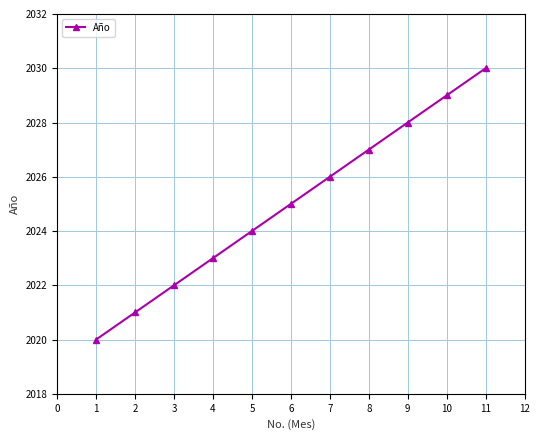

What is the difference between the second highest and second lowest values?

8